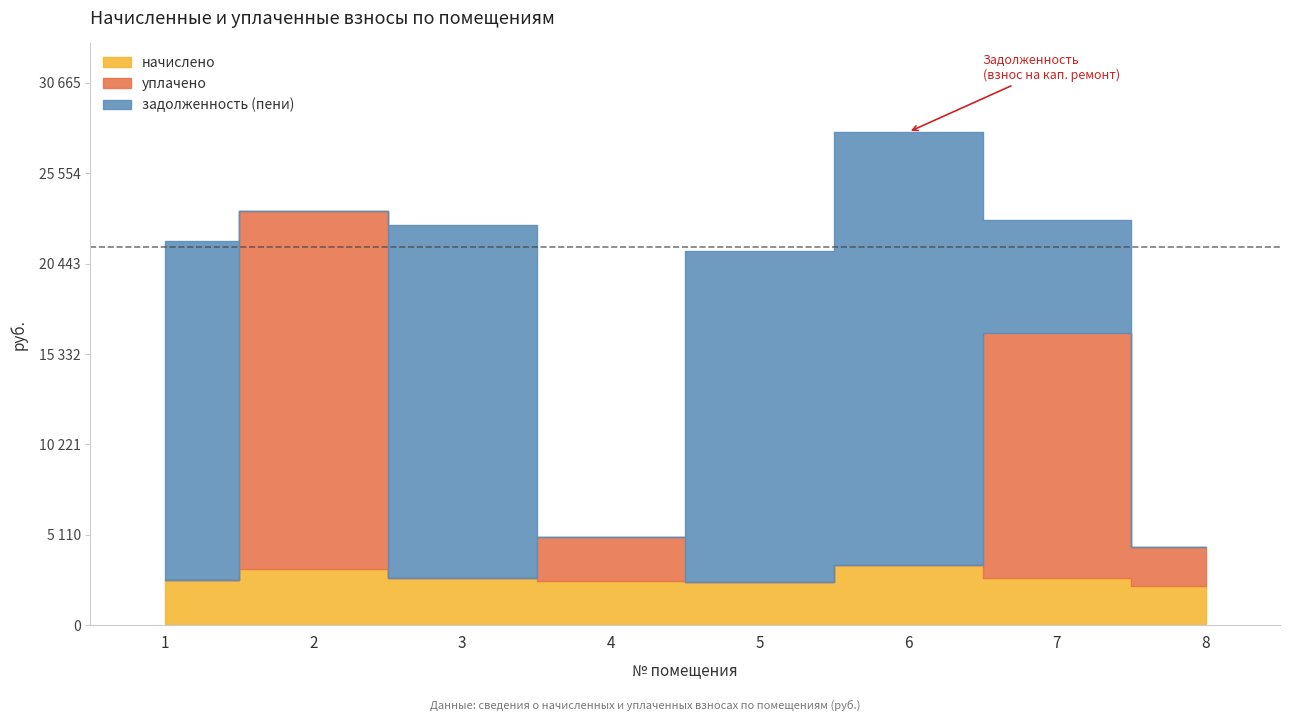

How many data points in уплачено are less than 2219?

4